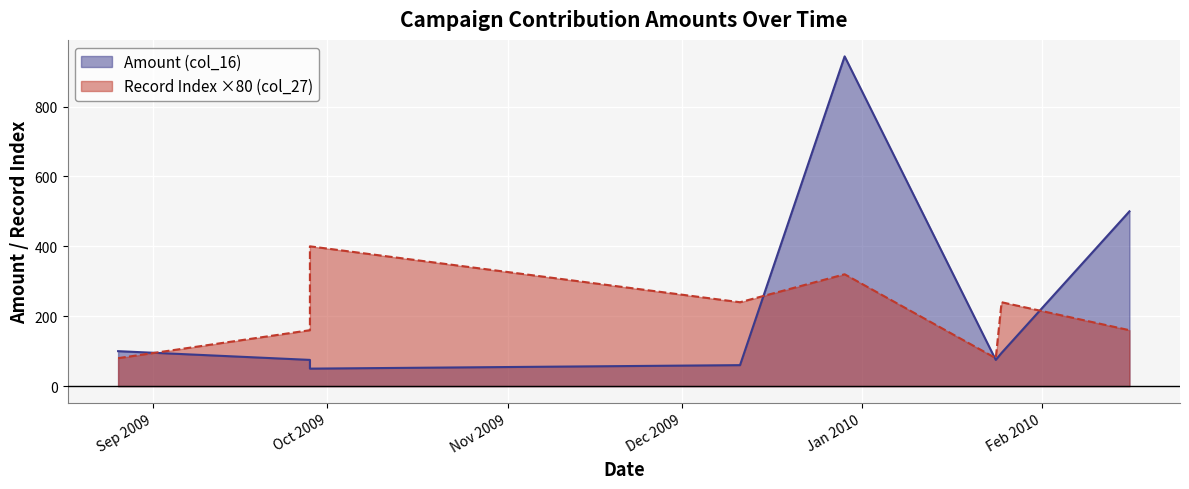

Which has a higher value, 9/28/2009 or 8/26/2009?

8/26/2009